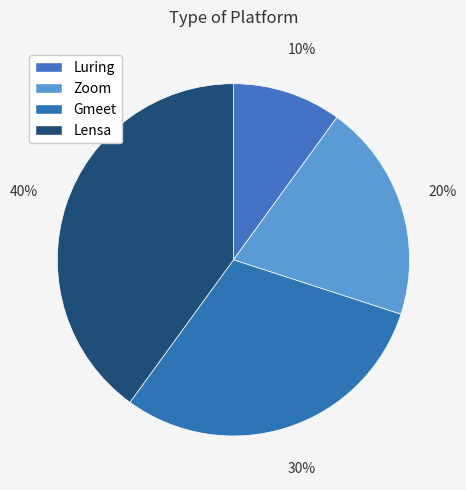

To the nearest percent, what is the combined percentage of Luring and Lensa?

50%